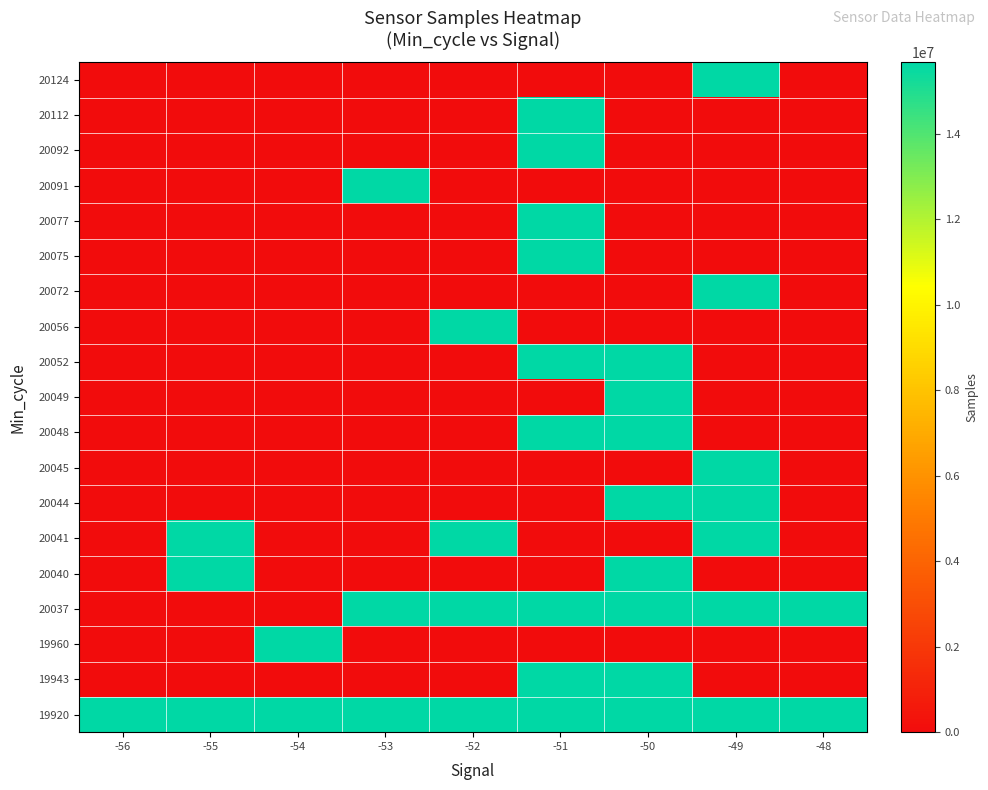

Reading left to right, what are all the values shown in this chart?

19920: -56=15670682	-55=15645592	-54=15674343	-53=15670682	-52=15652116	-51=15670208	-50=15668000	-49=15672845	-48=15671150
19943: -56=0	-55=0	-54=0	-53=0	-52=0	-51=15673393	-50=15673393	-49=0	-48=0
19960: -56=0	-55=0	-54=15674343	-53=0	-52=0	-51=0	-50=0	-49=0	-48=0
20037: -56=0	-55=0	-54=0	-53=15670538	-52=15659734	-51=15670538	-50=15668000	-49=15659734	-48=15670538
20040: -56=0	-55=15671784	-54=0	-53=0	-52=0	-51=0	-50=15656797	-49=0	-48=0
20041: -56=0	-55=15654203	-54=0	-53=0	-52=15659526	-51=0	-50=0	-49=15654203	-48=0
20044: -56=0	-55=0	-54=0	-53=0	-52=0	-51=0	-50=15660191	-49=15659734	-48=0
20045: -56=0	-55=0	-54=0	-53=0	-52=0	-51=0	-50=0	-49=15679295	-48=0
20048: -56=0	-55=0	-54=0	-53=0	-52=0	-51=15674906	-50=15669642	-49=0	-48=0
20049: -56=0	-55=0	-54=0	-53=0	-52=0	-51=0	-50=15647535	-49=0	-48=0
20052: -56=0	-55=0	-54=0	-53=0	-52=0	-51=15660716	-50=15660716	-49=0	-48=0
20056: -56=0	-55=0	-54=0	-53=0	-52=15645592	-51=0	-50=0	-49=0	-48=0
20072: -56=0	-55=0	-54=0	-53=0	-52=0	-51=0	-50=0	-49=15678799	-48=0
20075: -56=0	-55=0	-54=0	-53=0	-52=0	-51=15677203	-50=0	-49=0	-48=0
20077: -56=0	-55=0	-54=0	-53=0	-52=0	-51=15660191	-50=0	-49=0	-48=0
20091: -56=0	-55=0	-54=0	-53=15670121	-52=0	-51=0	-50=0	-49=0	-48=0
20092: -56=0	-55=0	-54=0	-53=0	-52=0	-51=15671530	-50=0	-49=0	-48=0
20112: -56=0	-55=0	-54=0	-53=0	-52=0	-51=15671150	-50=0	-49=0	-48=0
20124: -56=0	-55=0	-54=0	-53=0	-52=0	-51=0	-50=0	-49=15672845	-48=0